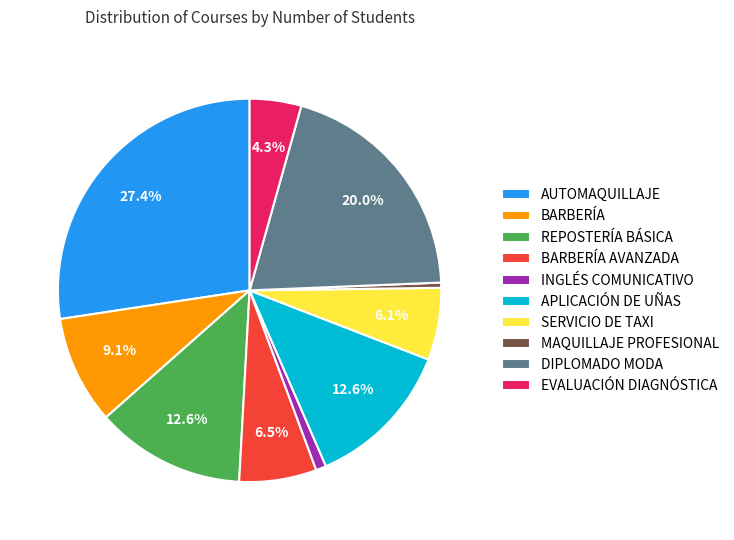

Is the sum of EVALUACIÓN DIAGNÓSTICA and DIPLOMADO MODA greater than half?

No